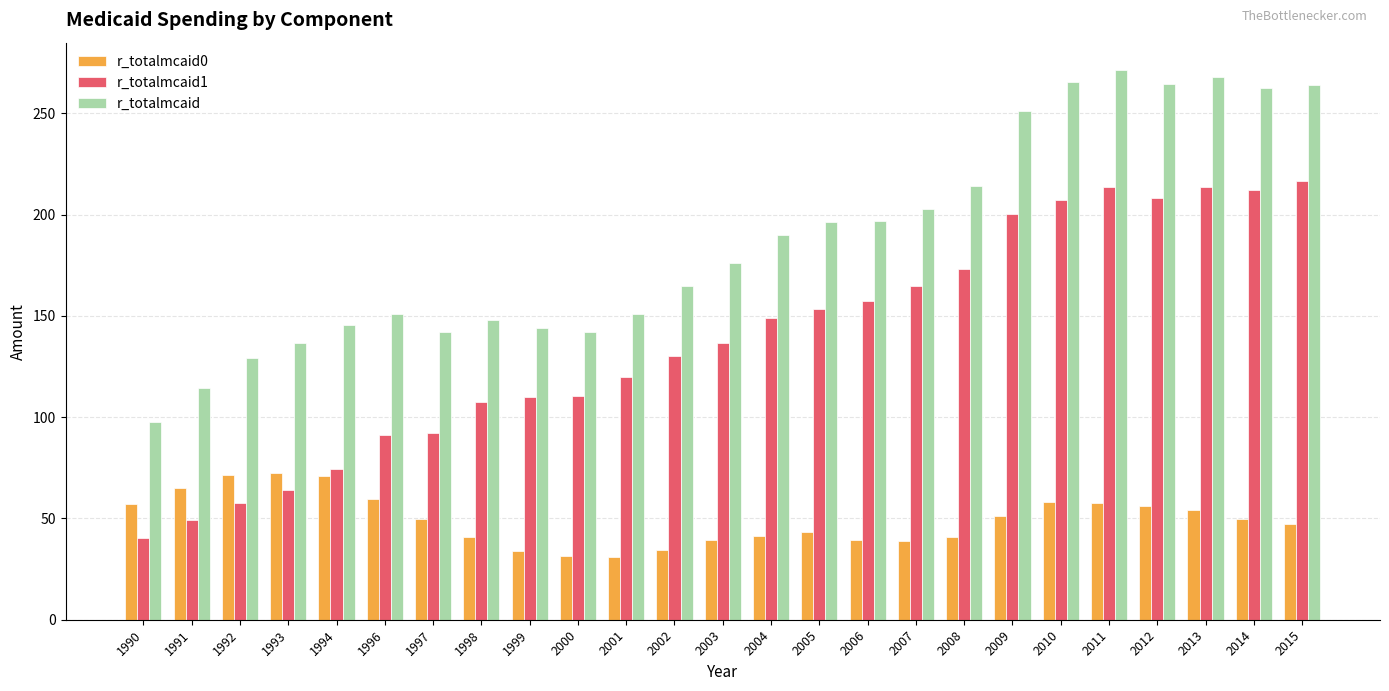

How many data points in r_totalmcaid0 are above 49?

13